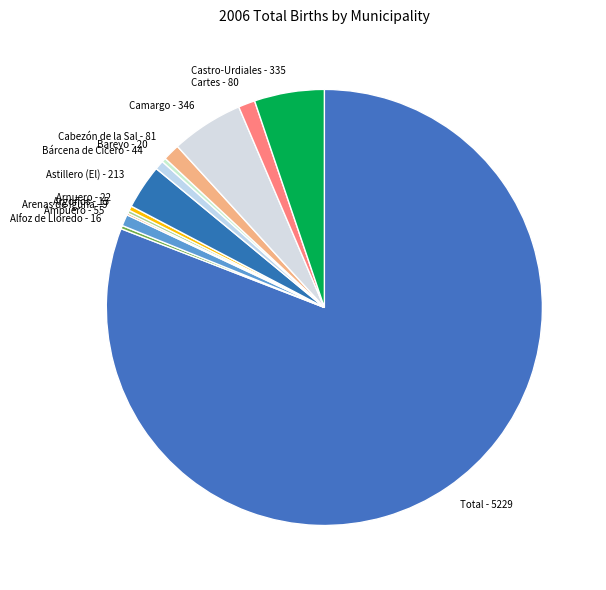

To the nearest percent, what is the difference between the largest and smallest slice percentages?

81%